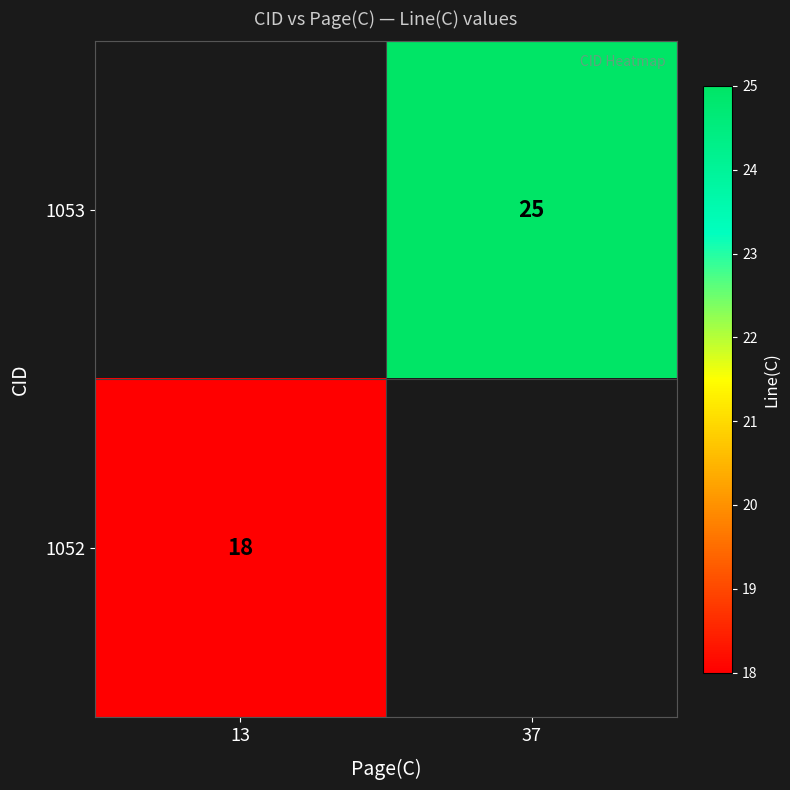

True or false: 1052 has a value of 31 at 13.

False